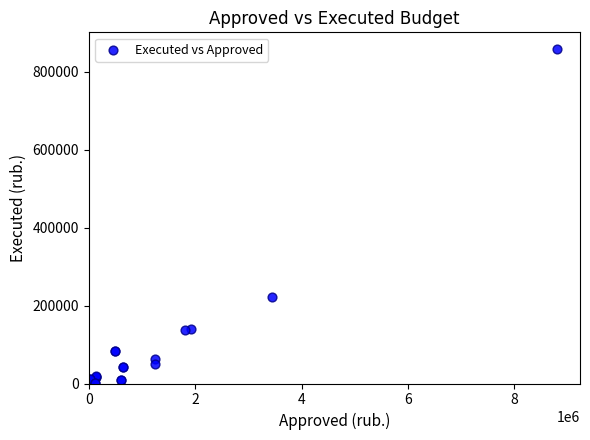

What Y value in the scatter plot is closest to 429432?

222915.3